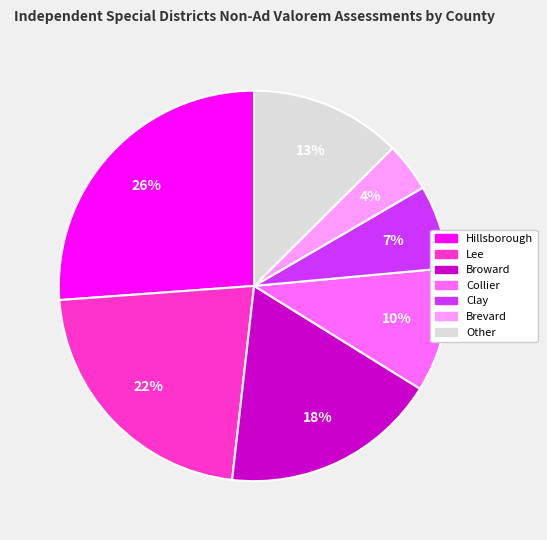

Is it true that Clay is 7% of the pie?

True